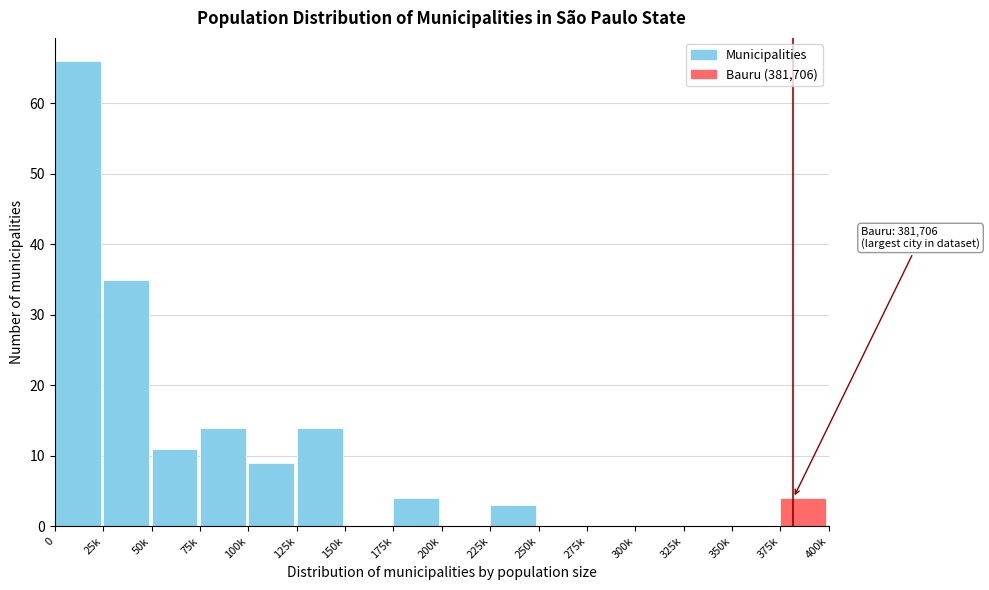

Reading left to right, extract all data points from this chart.

0=66	25k=35	50k=11	75k=14	100k=9	125k=14	150k=0	175k=4	200k=0	225k=3	250k=0	275k=0	300k=0	325k=0	350k=0	375k=4